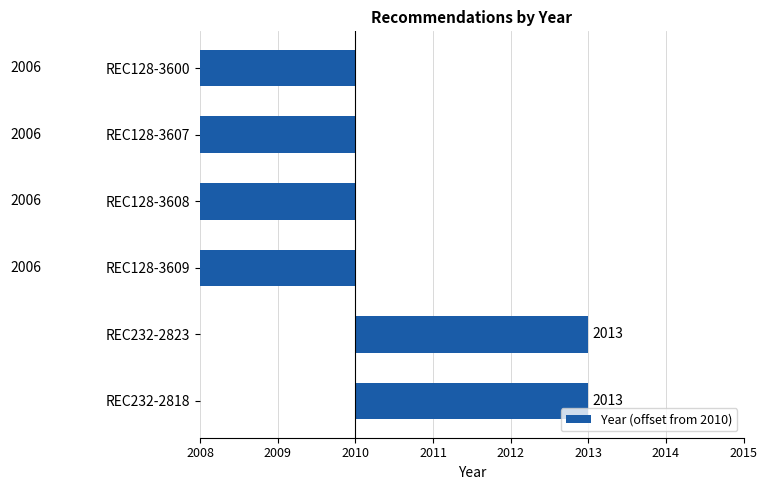

Count the number of data series in this chart.

1